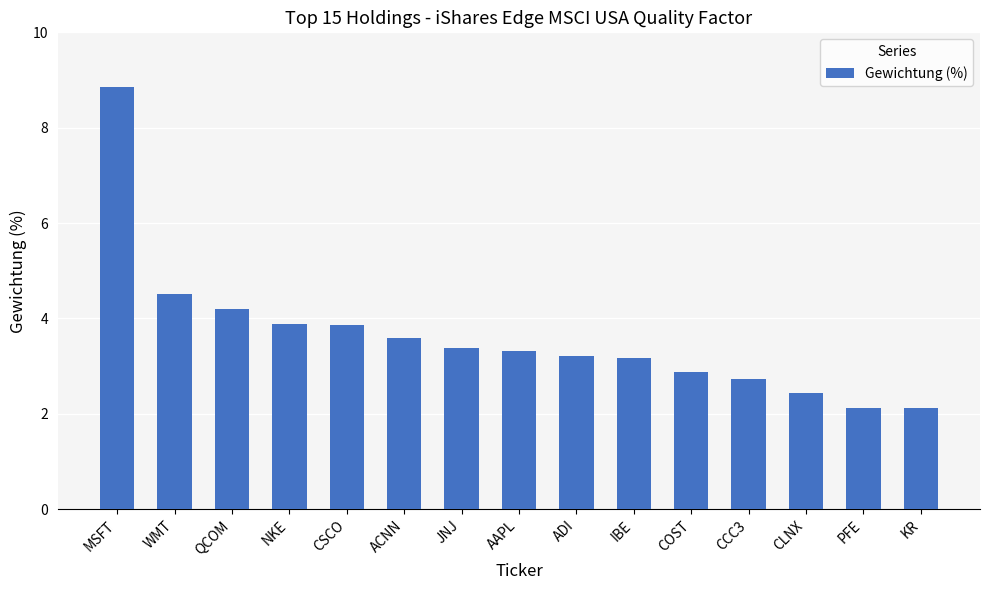

What is the smallest value displayed?

2.1